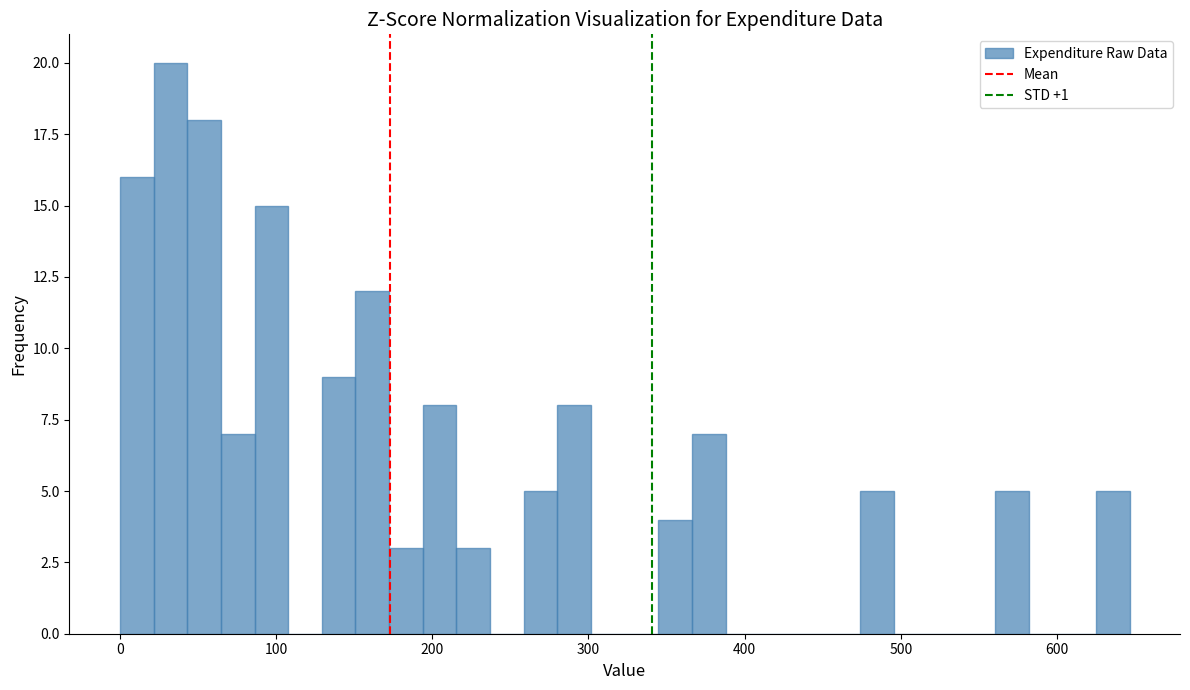

Read against the x-axis, roughly where is the centre of the tallest bar?

30